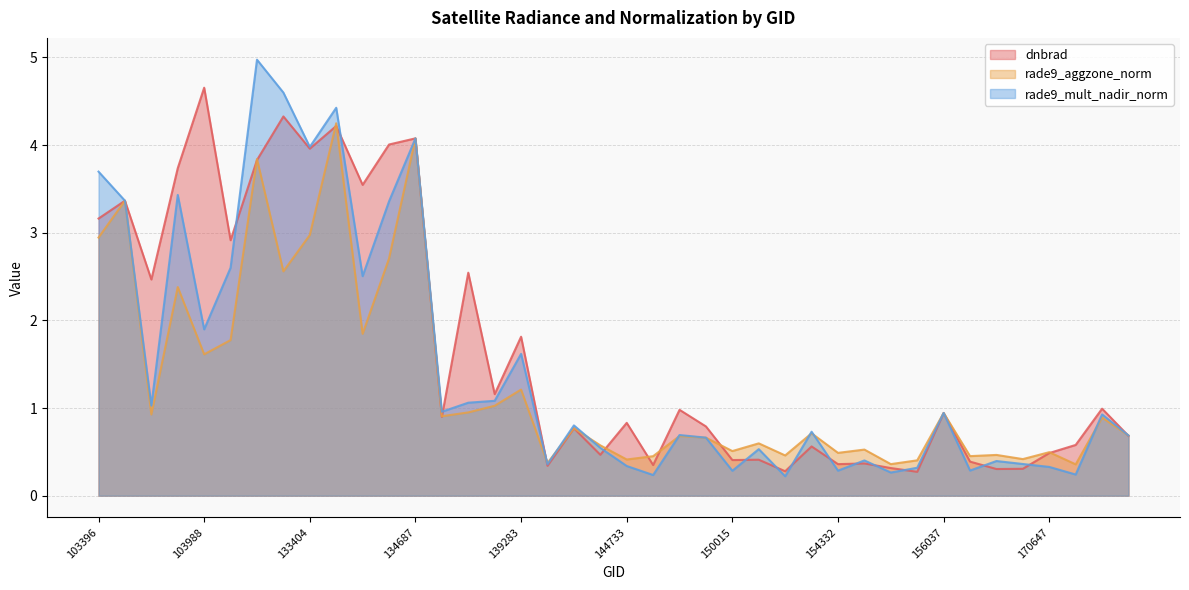

What is the minimum value for dnbrad?

0.3